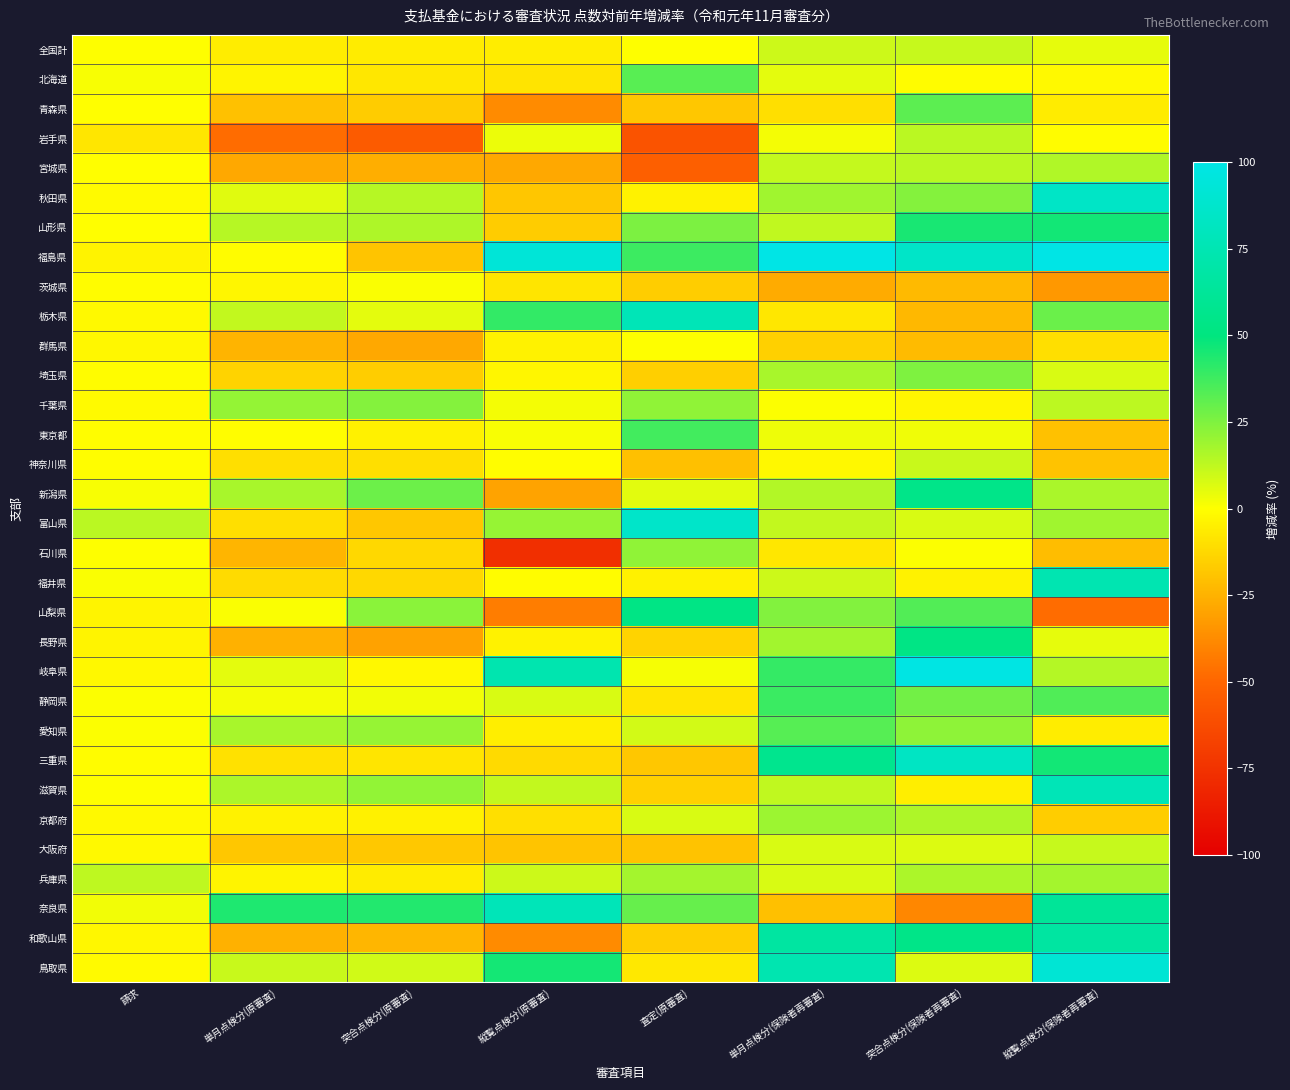

Reading left to right, transcribe all the data shown in this chart.

全国計: 請求=0.1	単月点検分(原審査)=-5.6	突合点検分(原審査)=-6.2	縦覧点検分(原審査)=-5.7	査定(原審査)=0.1	単月点検分(保険者再審査)=9.9	突合点検分(保険者再審査)=11.1	縦覧点検分(保険者再審査)=5.0
北海道: 請求=1.3	単月点検分(原審査)=-3.3	突合点検分(原審査)=-7.7	縦覧点検分(原審査)=-8.9	査定(原審査)=32.7	単月点検分(保険者再審査)=5.4	突合点検分(保険者再審査)=-1.0	縦覧点検分(保険者再審査)=-1.6
青森県: 請求=-0.1	単月点検分(原審査)=-20.2	突合点検分(原審査)=-16.7	縦覧点検分(原審査)=-37.8	査定(原審査)=-18.3	単月点検分(保険者再審査)=-10.3	突合点検分(保険者再審査)=31.7	縦覧点検分(保険者再審査)=-6.0
岩手県: 請求=-8.1	単月点検分(原審査)=-47.9	突合点検分(原審査)=-55.1	縦覧点検分(原審査)=3.6	査定(原審査)=-59.2	単月点検分(保険者再審査)=2.2	突合点検分(保険者再審査)=13.5	縦覧点検分(保険者再審査)=-0.8
宮城県: 請求=-0.3	単月点検分(原審査)=-28.2	突合点検分(原審査)=-26.2	縦覧点検分(原審査)=-28.4	査定(原審査)=-52.9	単月点検分(保険者再審査)=11.6	突合点検分(保険者再審査)=13.6	縦覧点検分(保険者再審査)=15.4
秋田県: 請求=-1.3	単月点検分(原審査)=6.1	突合点検分(原審査)=14.3	縦覧点検分(原審査)=-18.6	査定(原審査)=-4.1	単月点検分(保険者再審査)=18.4	突合点検分(保険者再審査)=23.8	縦覧点検分(保険者再審査)=84.5
山形県: 請求=-0.0	単月点検分(原審査)=14.4	突合点検分(原審査)=15.9	縦覧点検分(原審査)=-16.7	査定(原審査)=25.6	単月点検分(保険者再審査)=12.2	突合点検分(保険者再審査)=45.3	縦覧点検分(保険者再審査)=46.3
福島県: 請求=-3.9	単月点検分(原審査)=-1.1	突合点検分(原審査)=-19.0	縦覧点検分(原審査)=93.2	査定(原審査)=38.2	単月点検分(保険者再審査)=150.9	突合点検分(保険者再審査)=85.8	縦覧点検分(保険者再審査)=225.8
茨城県: 請求=-1.1	単月点検分(原審査)=-2.8	突合点検分(原審査)=0.9	縦覧点検分(原審査)=-8.2	査定(原審査)=-16.1	単月点検分(保険者再審査)=-27.2	突合点検分(保険者再審査)=-22.3	縦覧点検分(保険者再審査)=-33.3
栃木県: 請求=-1.8	単月点検分(原審査)=11.9	突合点検分(原審査)=5.2	縦覧点検分(原審査)=40.1	査定(原審査)=77.0	単月点検分(保険者再審査)=-7.5	突合点検分(保険者再審査)=-22.7	縦覧点検分(保険者再審査)=29.2
群馬県: 請求=-2.6	単月点検分(原審査)=-24.4	突合点検分(原審査)=-28.5	縦覧点検分(原審査)=-4.3	査定(原審査)=0.1	単月点検分(保険者再審査)=-15.0	突合点検分(保険者再審査)=-21.9	縦覧点検分(保険者再審査)=-10.2
埼玉県: 請求=-0.9	単月点検分(原審査)=-14.2	突合点検分(原審査)=-16.1	縦覧点検分(原審査)=-2.7	査定(原審査)=-15.5	単月点検分(保険者再審査)=17.0	突合点検分(保険者再審査)=25.1	縦覧点検分(保険者再審査)=7.6
千葉県: 請求=-1.4	単月点検分(原審査)=21.1	突合点検分(原審査)=24.2	縦覧点検分(原審査)=2.3	査定(原審査)=21.8	単月点検分(保険者再審査)=0.5	突合点検分(保険者再審査)=-2.9	縦覧点検分(保険者再審査)=13.1
東京都: 請求=-0.6	単月点検分(原審査)=-0.5	突合点検分(原審査)=-4.6	縦覧点検分(原審査)=1.4	査定(原審査)=37.1	単月点検分(保険者再審査)=3.3	突合点検分(保険者再審査)=2.9	縦覧点検分(保険者再審査)=-20.3
神奈川県: 請求=-0.7	単月点検分(原審査)=-10.5	突合点検分(原審査)=-10.2	縦覧点検分(原審査)=-0.8	査定(原審査)=-20.3	単月点検分(保険者再審査)=-2.3	突合点検分(保険者再審査)=10.7	縦覧点検分(保険者再審査)=-19.5
新潟県: 請求=1.3	単月点検分(原審査)=17.0	突合点検分(原審査)=28.7	縦覧点検分(原審査)=-30.0	査定(原審査)=5.8	単月点検分(保険者再審査)=15.0	突合点検分(保険者再審査)=55.0	縦覧点検分(保険者再審査)=16.5
富山県: 請求=13.5	単月点検分(原審査)=-10.5	突合点検分(原審査)=-18.1	縦覧点検分(原審査)=20.3	査定(原審査)=86.0	単月点検分(保険者再審査)=11.8	突合点検分(保険者再審査)=7.4	縦覧点検分(保険者再審査)=18.4
石川県: 請求=0.2	単月点検分(原審査)=-24.2	突合点検分(原審査)=-12.8	縦覧点検分(原審査)=-76.4	査定(原審査)=21.6	単月点検分(保険者再審査)=-7.5	突合点検分(保険者再審査)=0.7	縦覧点検分(保険者再審査)=-21.1
福井県: 請求=1.0	単月点検分(原審査)=-11.3	突合点検分(原審査)=-12.6	縦覧点検分(原審査)=-0.9	査定(原審査)=-4.5	単月点検分(保険者再審査)=9.8	突合点検分(保険者再審査)=-3.9	縦覧点検分(保険者再審査)=74.5
山梨県: 請求=-3.2	単月点検分(原審査)=1.1	突合点検分(原審査)=22.8	縦覧点検分(原審査)=-42.4	査定(原審査)=52.8	単月点検分(保険者再審査)=24.3	突合点検分(保険者再審査)=34.0	縦覧点検分(保険者再審査)=-47.7
長野県: 請求=-3.2	単月点検分(原審査)=-25.3	突合点検分(原審査)=-30.2	縦覧点検分(原審査)=-4.3	査定(原審査)=-14.3	単月点検分(保険者再審査)=18.0	突合点検分(保険者再審査)=53.1	縦覧点検分(保険者再審査)=4.8
岐阜県: 請求=-2.1	単月点検分(原審査)=5.2	突合点検分(原審査)=-2.3	縦覧点検分(原審査)=73.4	査定(原審査)=1.7	単月点検分(保険者再審査)=39.7	突合点検分(保険者再審査)=98.8	縦覧点検分(保険者再審査)=14.8
静岡県: 請求=0.6	単月点検分(原審査)=2.2	突合点検分(原審査)=2.5	縦覧点検分(原審査)=7.6	査定(原審査)=-8.0	単月点検分(保険者再審査)=38.6	突合点検分(保険者再審査)=27.7	縦覧点検分(保険者再審査)=34.0
愛知県: 請求=0.5	単月点検分(原審査)=16.9	突合点検分(原審査)=20.4	縦覧点検分(原審査)=-5.3	査定(原審査)=8.7	単月点検分(保険者再審査)=32.9	突合点検分(保険者再審査)=21.9	縦覧点検分(保険者再審査)=-5.6
三重県: 請求=-0.9	単月点検分(原審査)=-9.6	突合点検分(原審査)=-8.2	縦覧点検分(原審査)=-11.8	査定(原審査)=-18.0	単月点検分(保険者再審査)=57.2	突合点検分(保険者再審査)=82.9	縦覧点検分(保険者再審査)=46.2
滋賀県: 請求=0.1	単月点検分(原審査)=16.0	突合点検分(原審査)=21.5	縦覧点検分(原審査)=11.8	査定(原審査)=-15.1	単月点検分(保険者再審査)=12.1	突合点検分(保険者再審査)=-5.4	縦覧点検分(保険者再審査)=77.1
京都府: 請求=-1.6	単月点検分(原審査)=-4.2	突合点検分(原審査)=-4.3	縦覧点検分(原審査)=-10.5	査定(原審査)=7.6	単月点検分(保険者再審査)=19.2	突合点検分(保険者再審査)=15.9	縦覧点検分(保険者再審査)=-16.4
大阪府: 請求=-1.7	単月点検分(原審査)=-18.1	突合点検分(原審査)=-17.9	縦覧点検分(原審査)=-19.1	査定(原審査)=-19.2	単月点検分(保険者再審査)=7.6	突合点検分(保険者再審査)=7.0	縦覧点検分(保険者再審査)=11.1
兵庫県: 請求=12.6	単月点検分(原審査)=-3.2	突合点検分(原審査)=-6.1	縦覧点検分(原審査)=10.1	査定(原審査)=17.9	単月点検分(保険者再審査)=7.8	突合点検分(保険者再審査)=16.4	縦覧点検分(保険者再審査)=17.9
奈良県: 請求=2.4	単月点検分(原審査)=44.0	突合点検分(原審査)=43.3	縦覧点検分(原審査)=77.9	査定(原審査)=30.0	単月点検分(保険者再審査)=-20.7	突合点検分(保険者再審査)=-38.8	縦覧点検分(保険者再審査)=62.2
和歌山県: 請求=-2.5	単月点検分(原審査)=-25.3	突合点検分(原審査)=-23.7	縦覧点検分(原審査)=-37.6	査定(原審査)=-16.0	単月点検分(保険者再審査)=66.7	突合点検分(保険者再審査)=54.5	縦覧点検分(保険者再審査)=66.6
鳥取県: 請求=-1.2	単月点検分(原審査)=10.6	突合点検分(原審査)=9.2	縦覧点検分(原審査)=46.0	査定(原審査)=-7.1	単月点検分(保険者再審査)=73.5	突合点検分(保険者再審査)=6.9	縦覧点検分(保険者再審査)=91.5